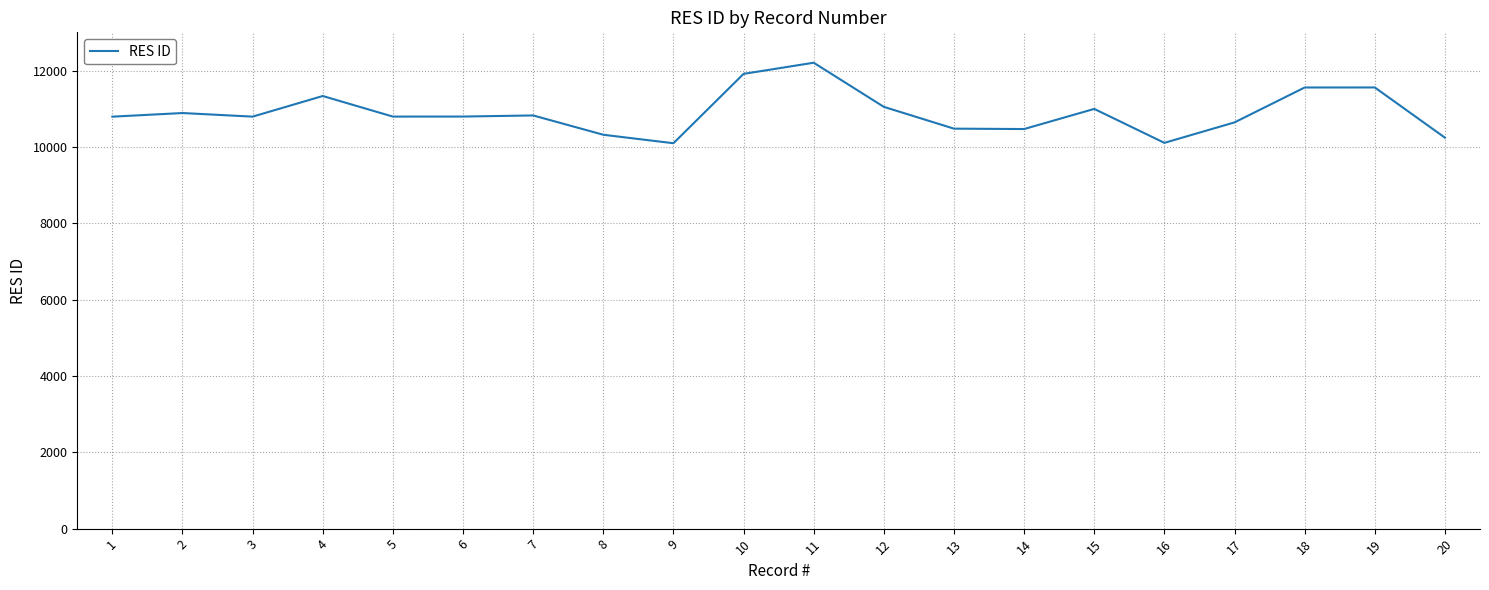

What is the greatest value displayed?

12204